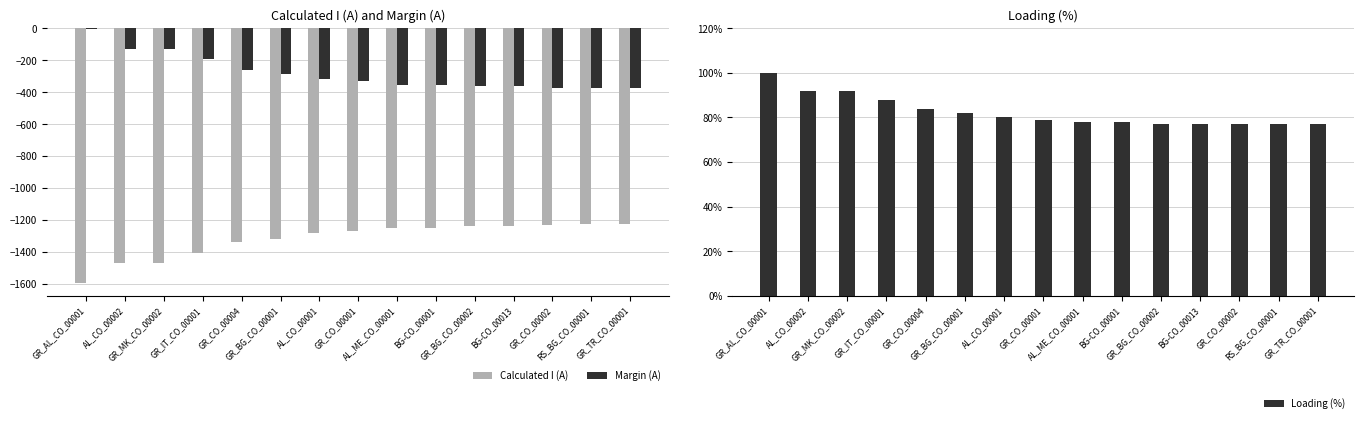

Where does the Margin (A) series first go above -329?

GR_AL_CO_00001